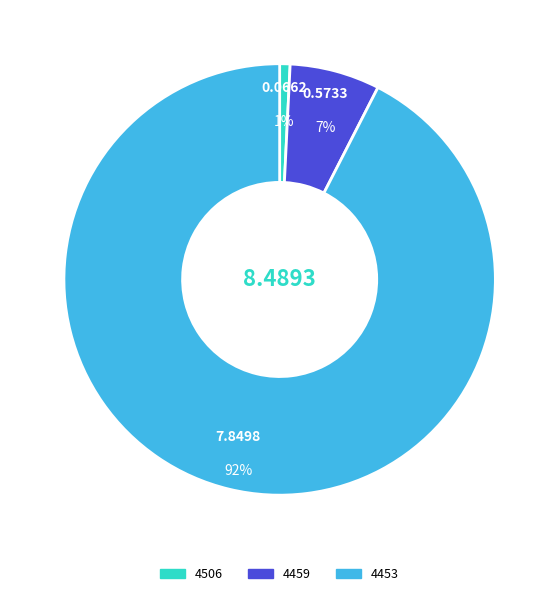

Do 4459 and 4453 together represent more than half of the pie?

Yes